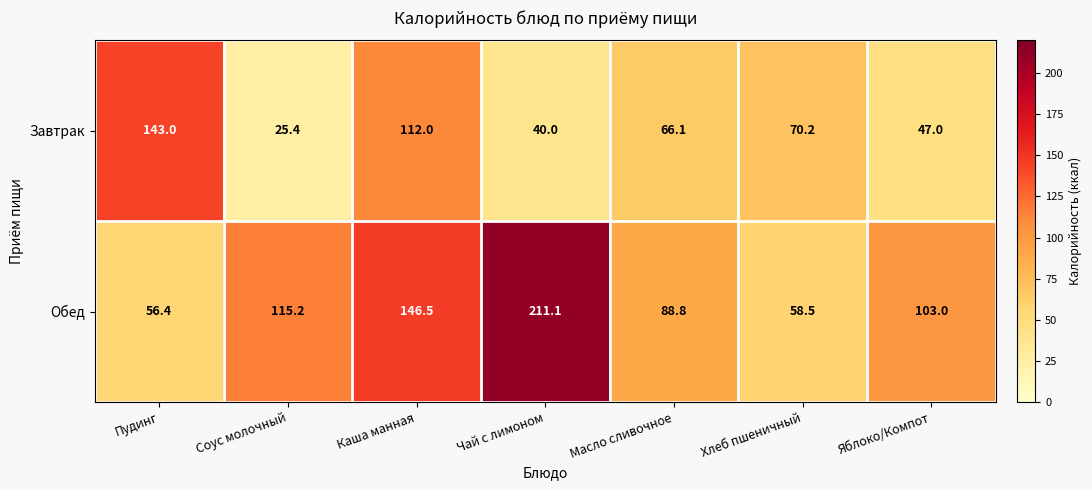

Rank the series by their average value, from highest to lowest.

Обед, Завтрак